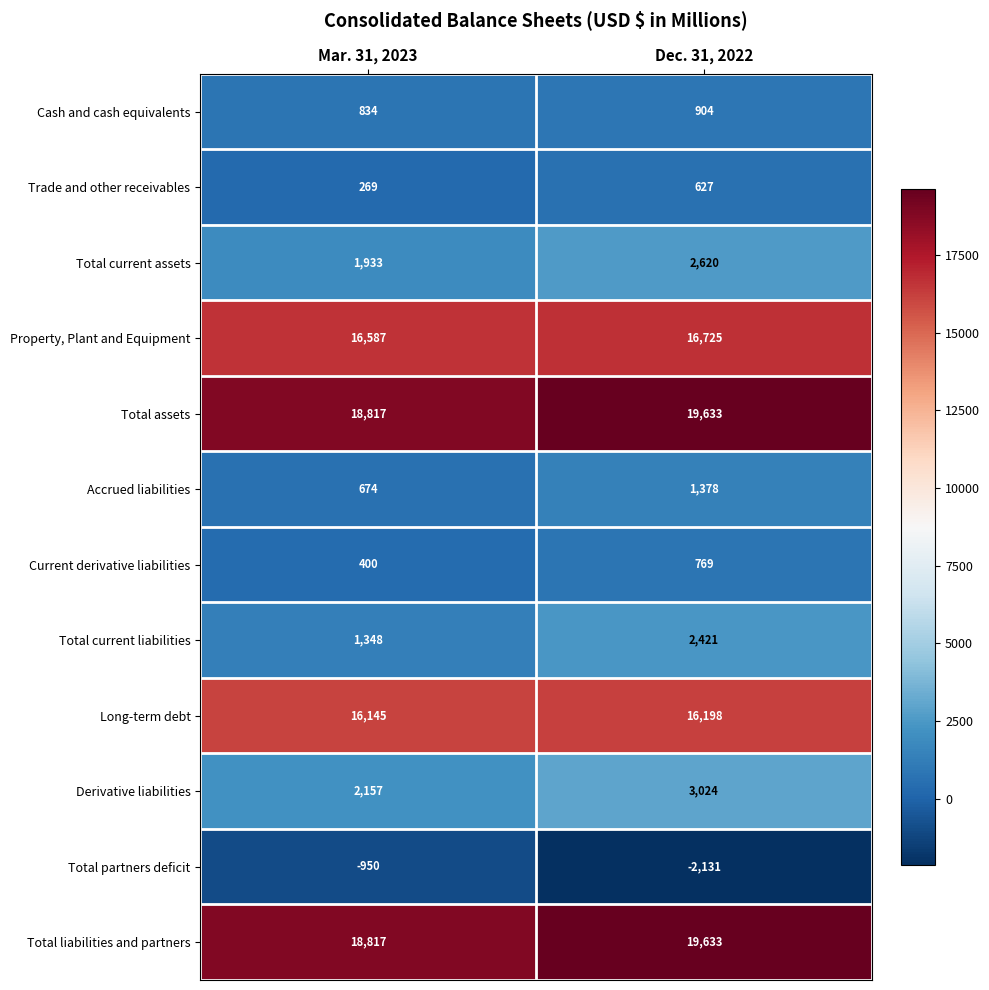

At which category is the sum across all series the highest?

Dec. 31, 2022